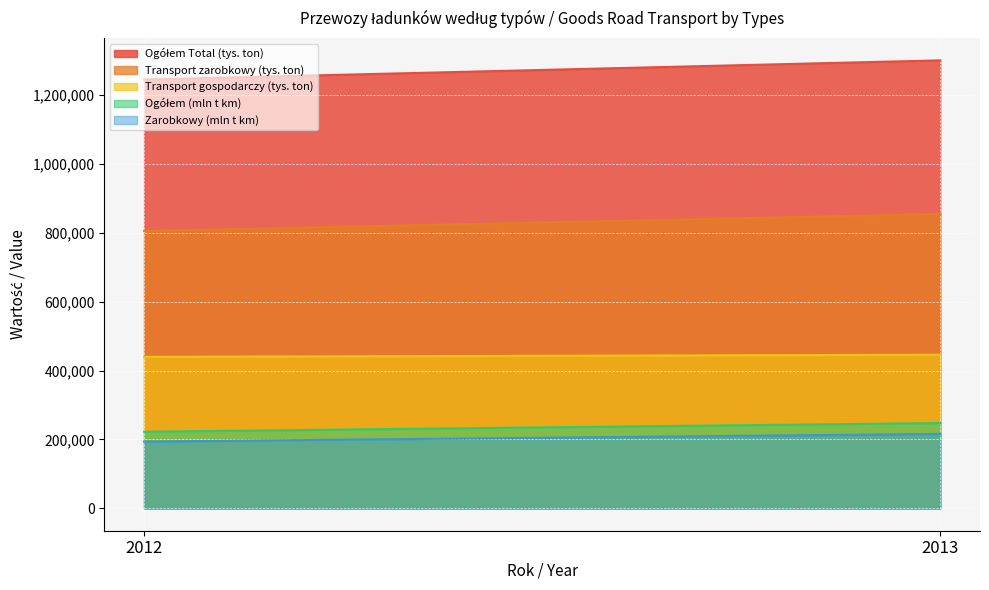

Count the number of data series in this chart.

5